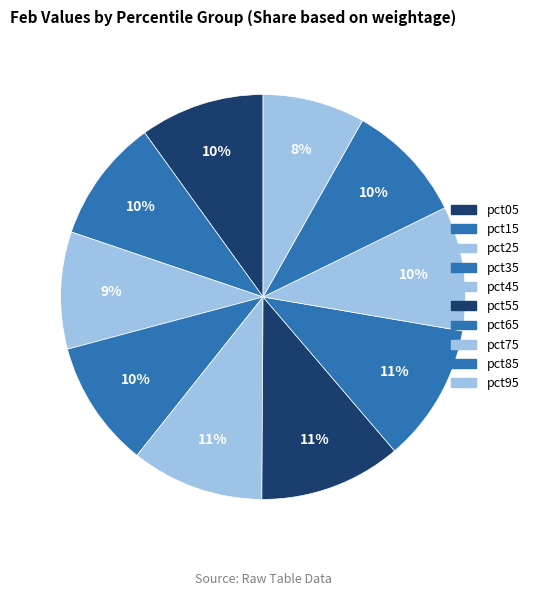

Do pct85 and pct15 together represent more than half of the pie?

No